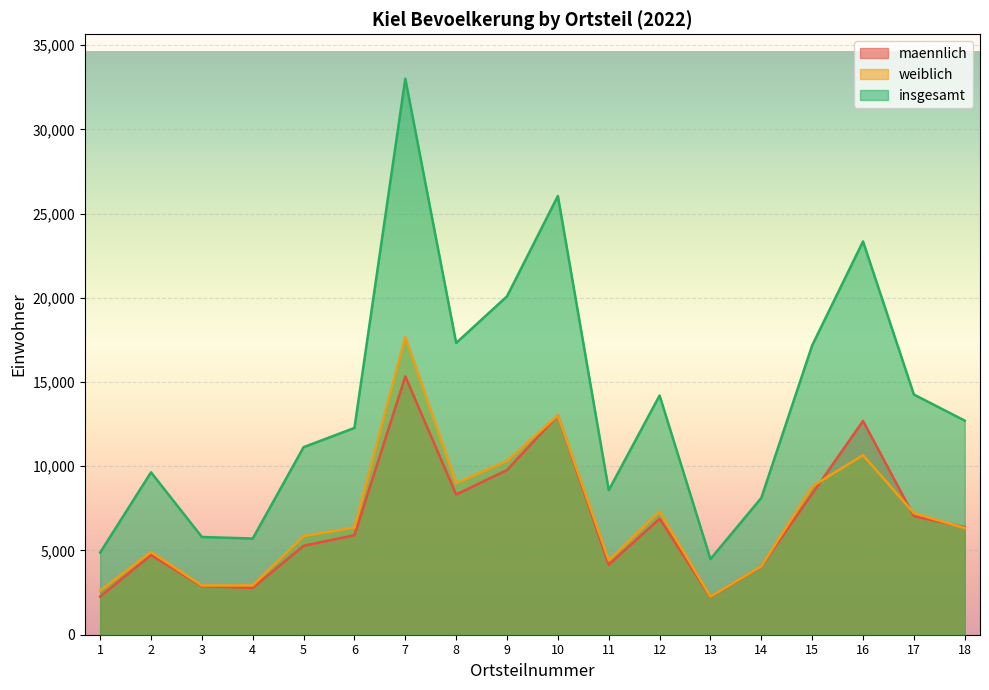

Between 9 and 1, which is larger?

9